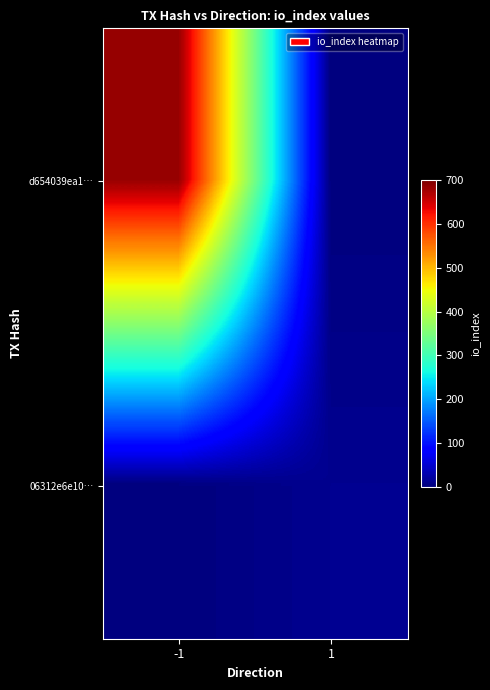

Rank the series by their maximum value, from highest to lowest.

d654039ea1…, 06312e6e10…